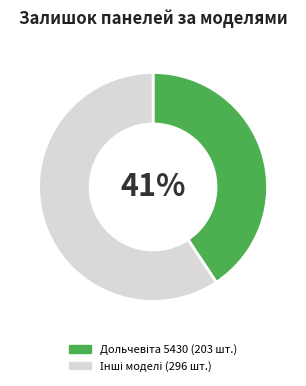

Is there any slice that represents more than half of the pie?

Yes